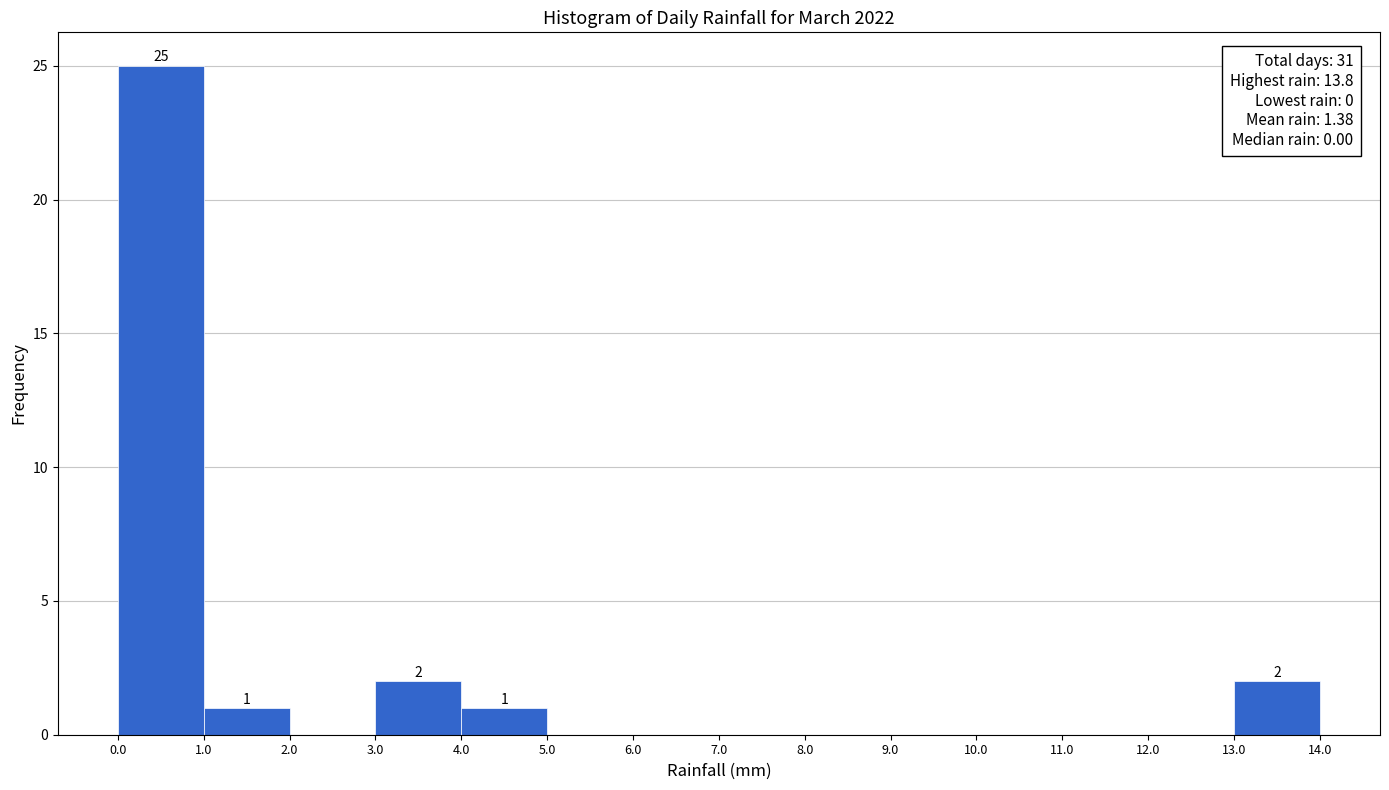

Which range on the x-axis has the tallest bar?

0.0 to 1.0